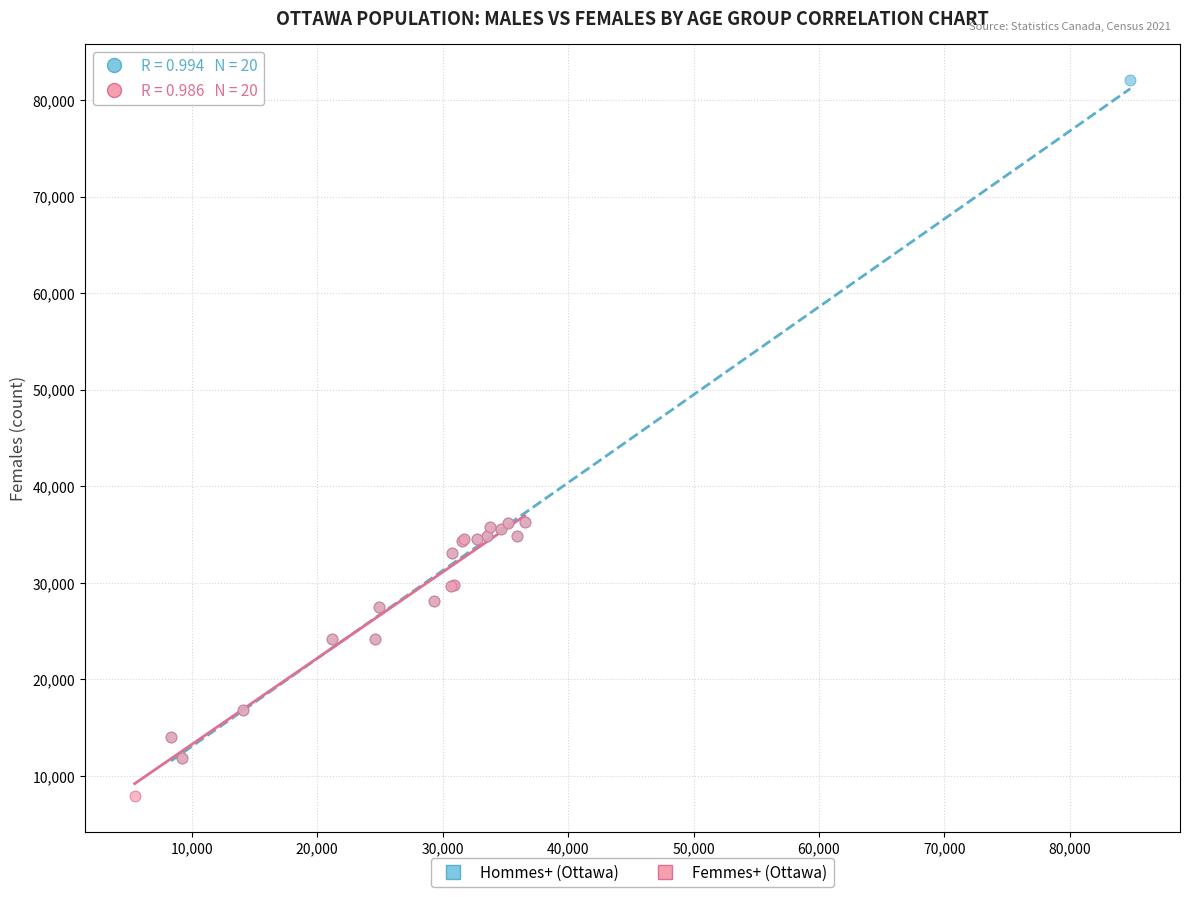

Which series reaches the minimum Y coordinate?

Femmes+ (Ottawa)